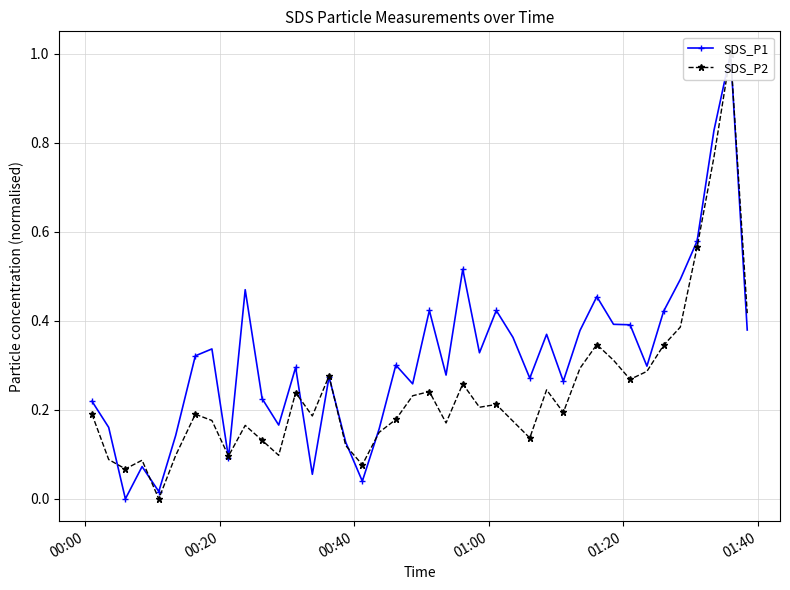

List the series in order of their peak value, highest first.

SDS_P1, SDS_P2